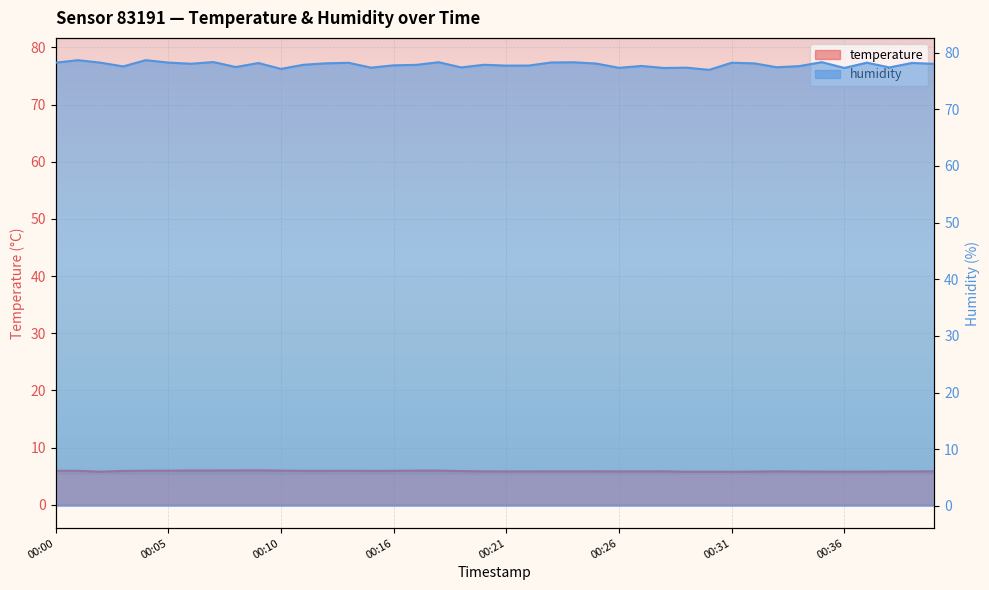

At which category does humidity reach its first local valley?

00:03